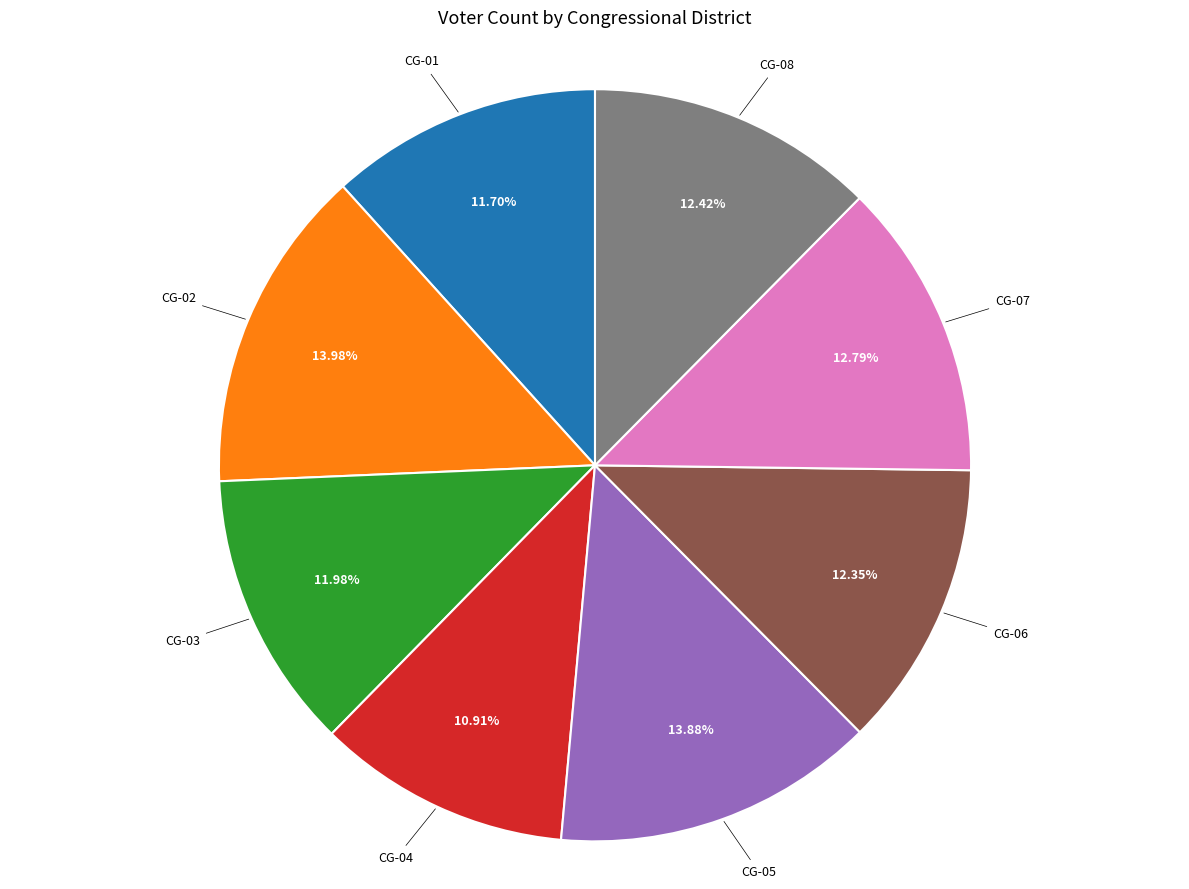

Is there a majority slice in this chart?

No